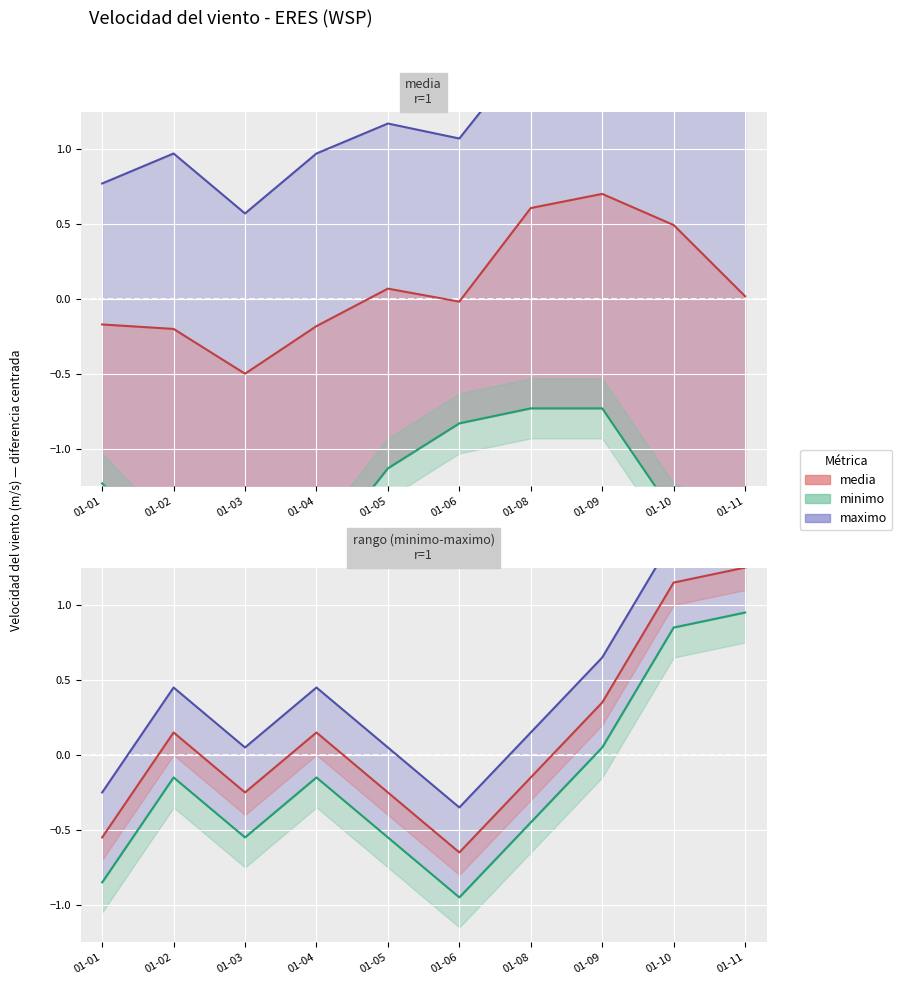

True or false: maximo and media cross at least once.

False